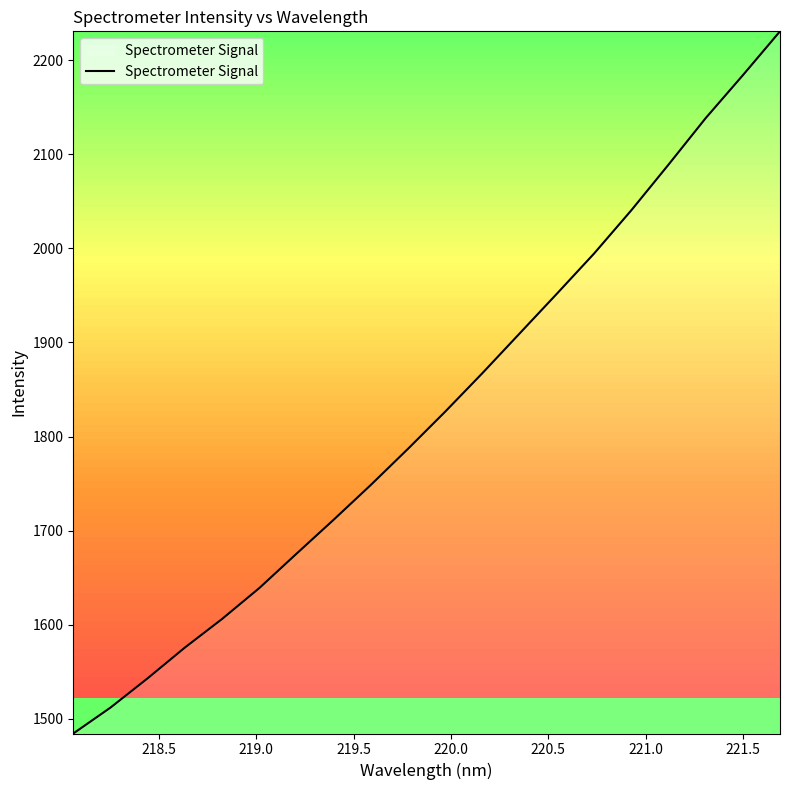

What is the greatest value displayed?

2230.5